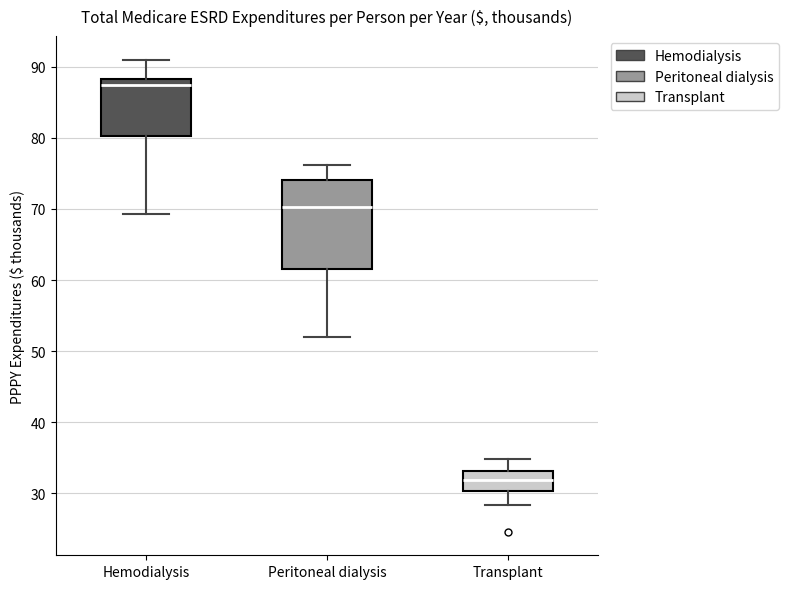

Reading left to right, transcribe this box plot: for each box, give where its median line is, the range the box spans, and where its two whiskers end, as read against the y-axis. The values are not printed on the chart, so give them approximately, as read against the axis.

Hemodialysis: median 87, box 80 to 88, whiskers 69 to 91
Peritoneal dialysis: median 70, box 62 to 74, whiskers 52 to 76
Transplant: median 32, box 30 to 33, whiskers 28 to 35